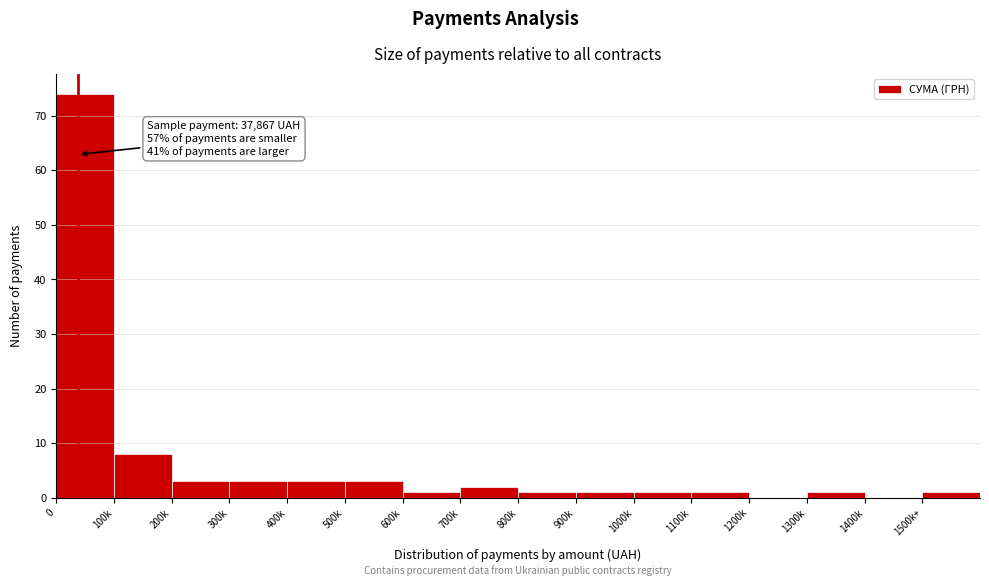

Reading left to right, transcribe all the data shown in this chart.

0=74	100k=8	200k=3	300k=3	400k=3	500k=3	600k=1	700k=2	800k=1	900k=1	1000k=1	1100k=1	1200k=0	1300k=1	1400k=0	1500k+=1